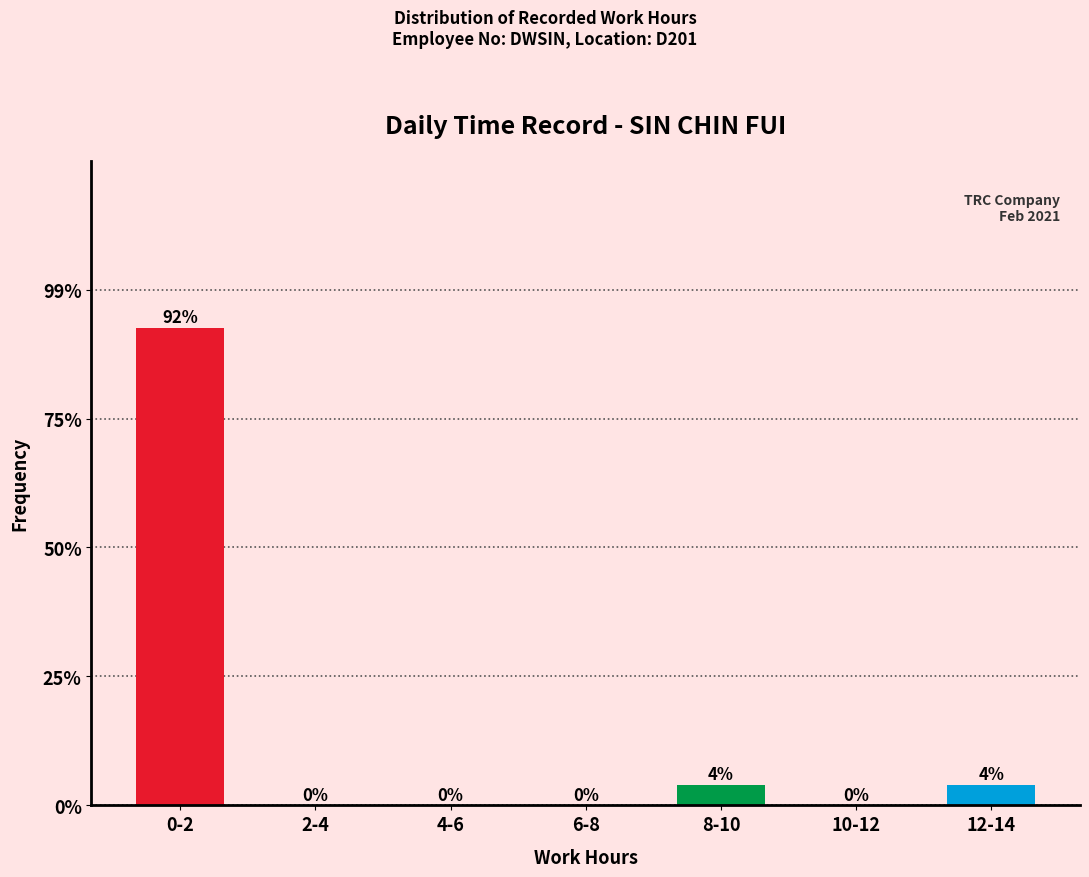

Reading left to right, what are all the values shown in this chart?

0-2=92	2-4=0	4-6=0	6-8=0	8-10=4	10-12=0	12-14=4